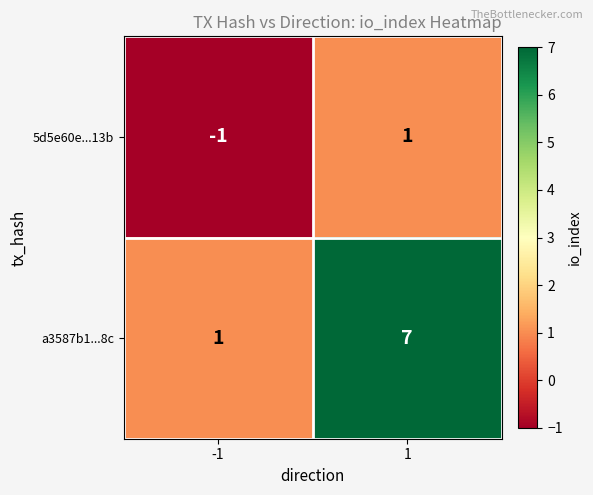

Which series has the largest total across all categories?

a3587b1...8c